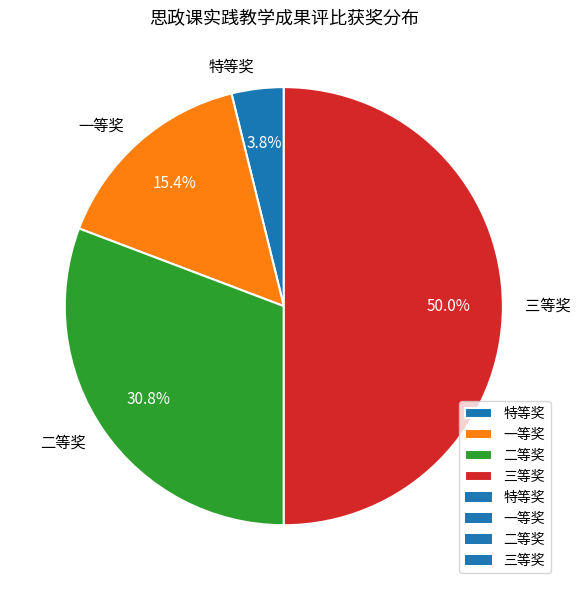

Which has a higher value, 一等奖 or 三等奖?

三等奖